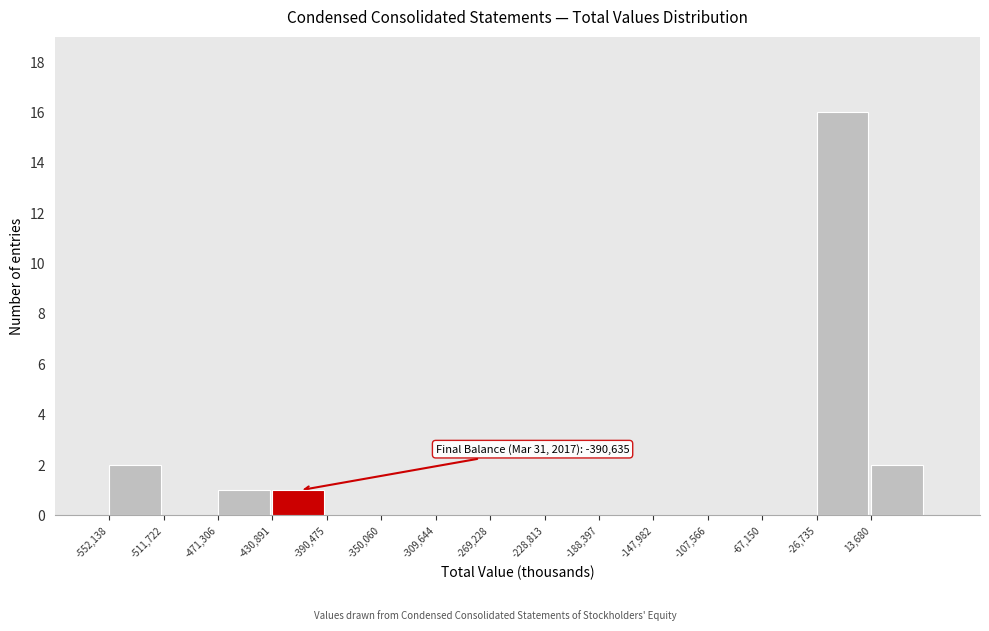

Over which range of the x-axis is the bar tallest?

-25000 to 15000